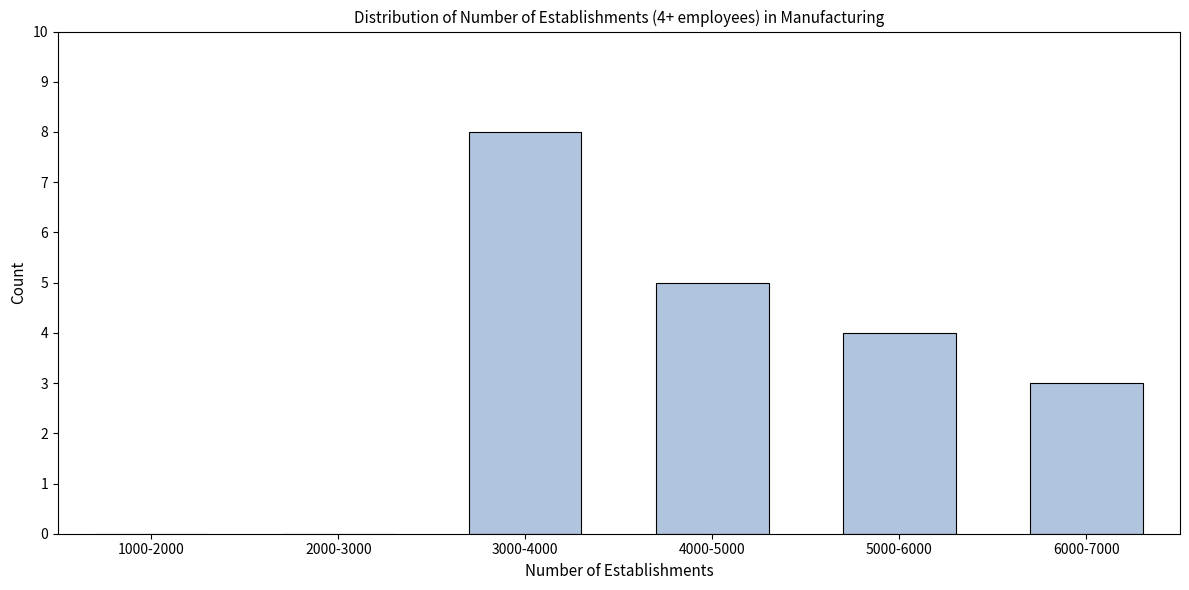

Reading left to right, extract all data points from this chart.

1000-2000=0	2000-3000=0	3000-4000=8	4000-5000=5	5000-6000=4	6000-7000=3